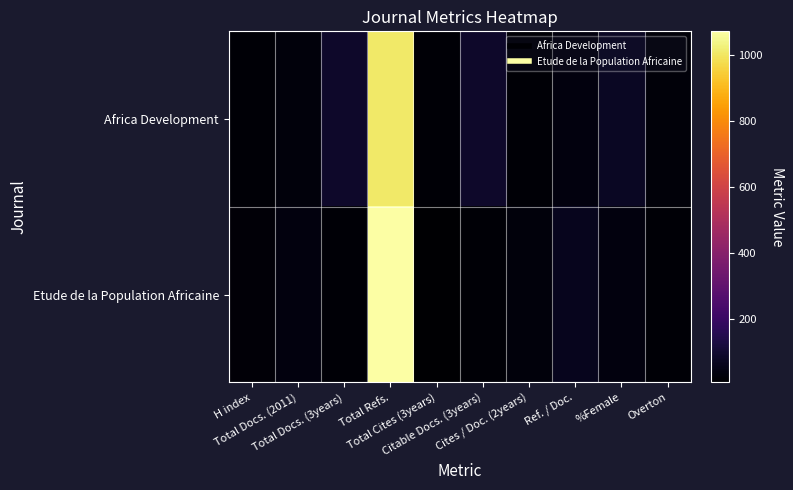

List the series in order of their overall mean, lowest first.

Etude de la Population Africaine, Africa Development